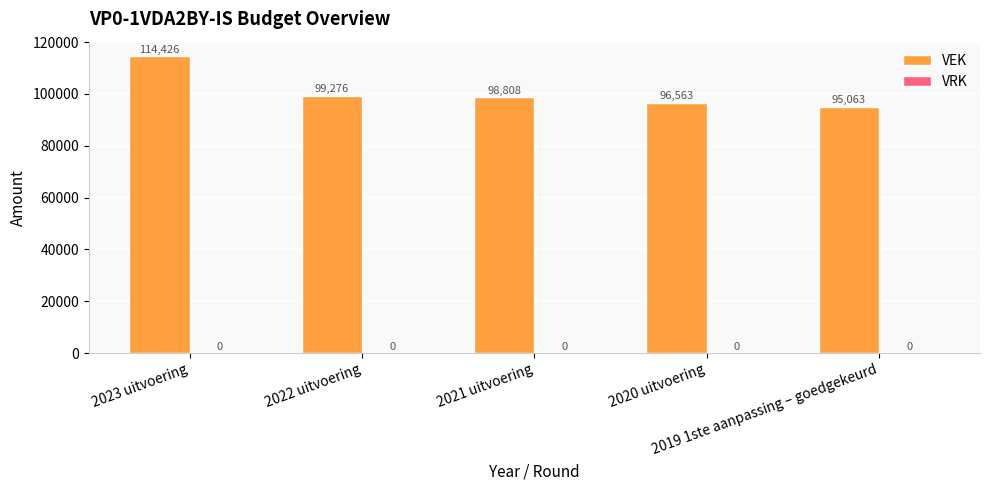

How many bars are there in total?

5